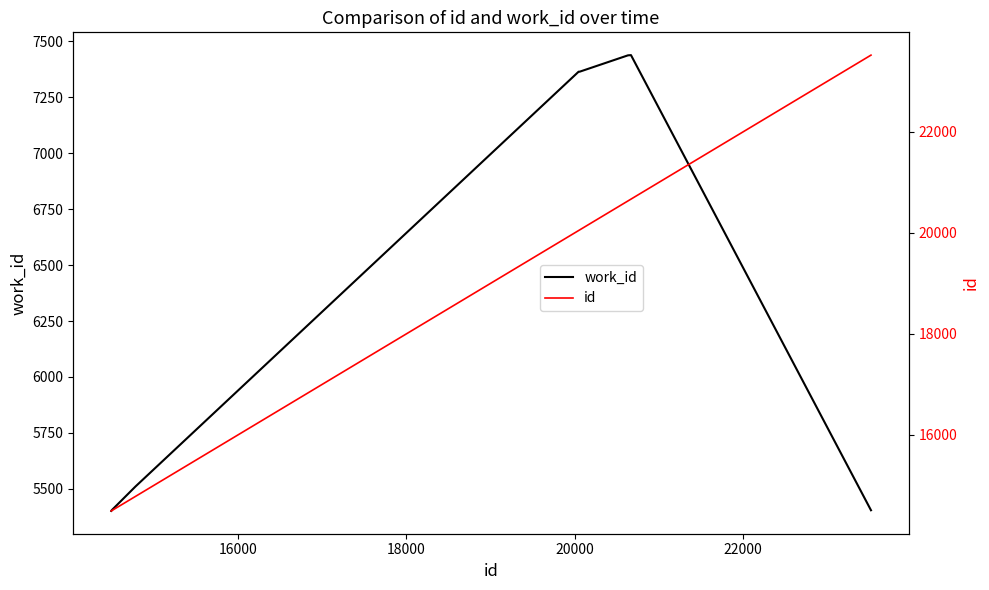

What is the minimum value for work_id?

5401